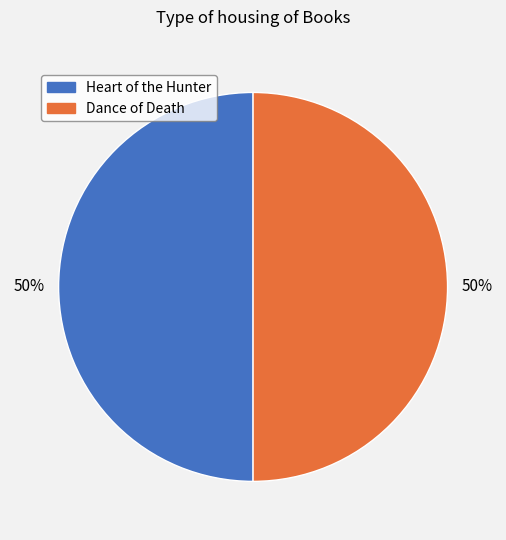

To the nearest percent, what portion does Dance of Death represent?

50%